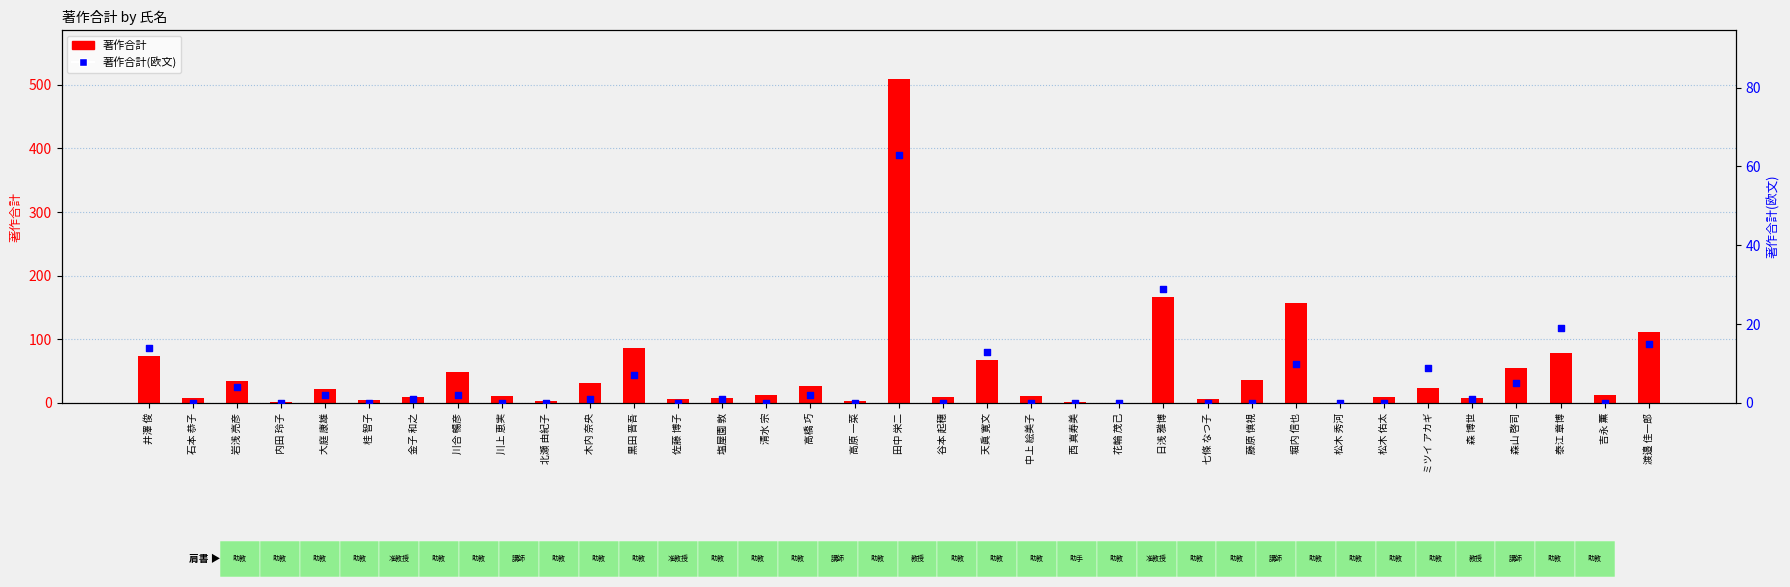

Which series reaches the minimum Y coordinate?

著作合計